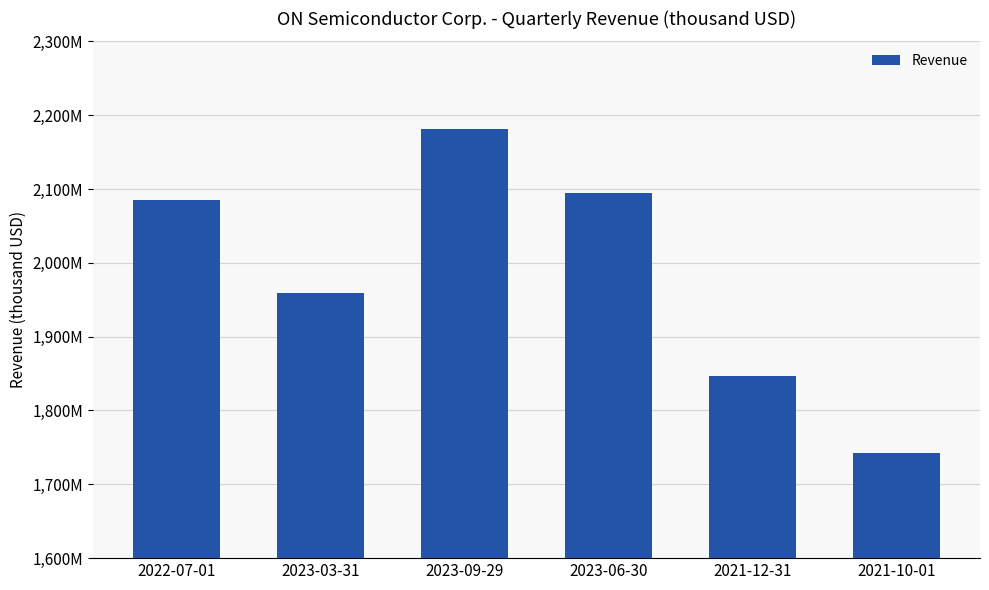

Which label corresponds to the largest value in the chart?

2023-09-29